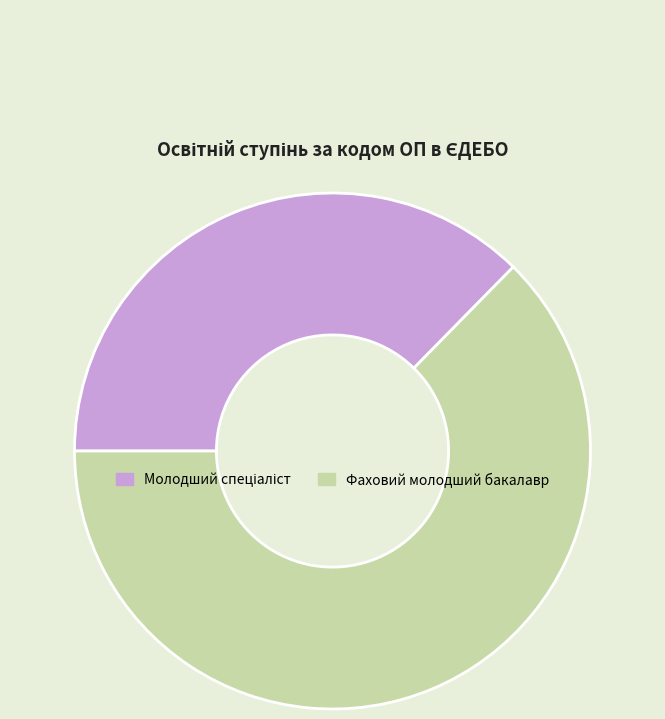

Which category has the biggest portion of the pie?

Фаховий молодший бакалавр